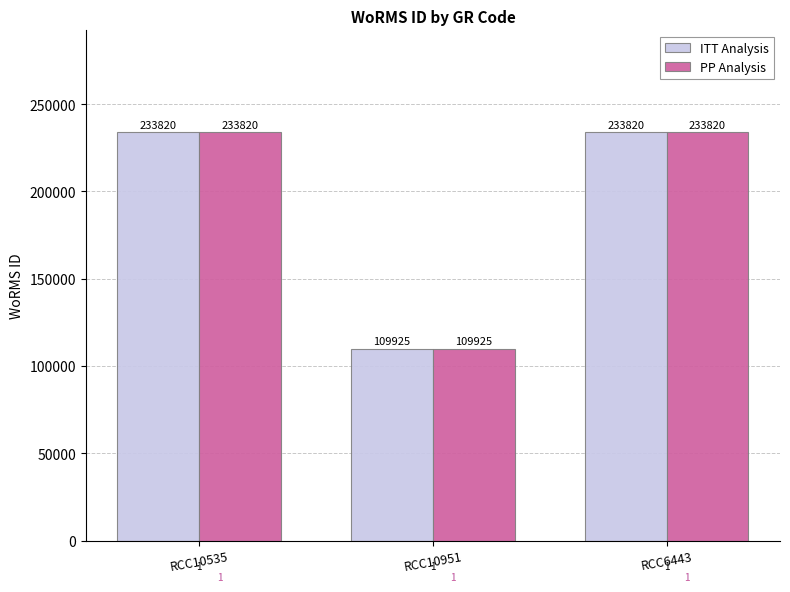

What position from the left is RCC10535?

1